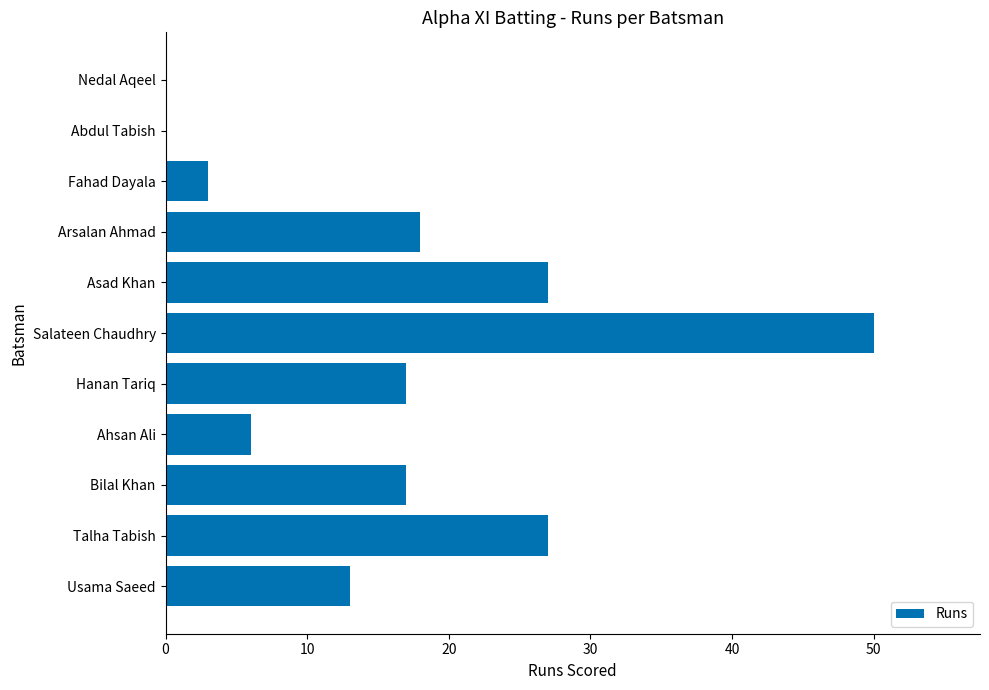

Are the bars grouped side by side (vs. stacked)?

No